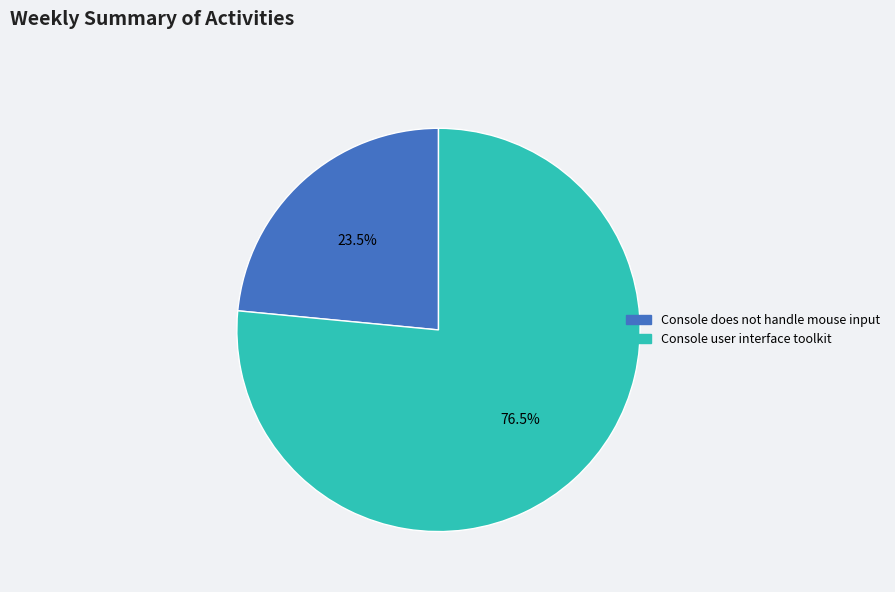

Which category has the biggest portion of the pie?

Console user interface toolkit